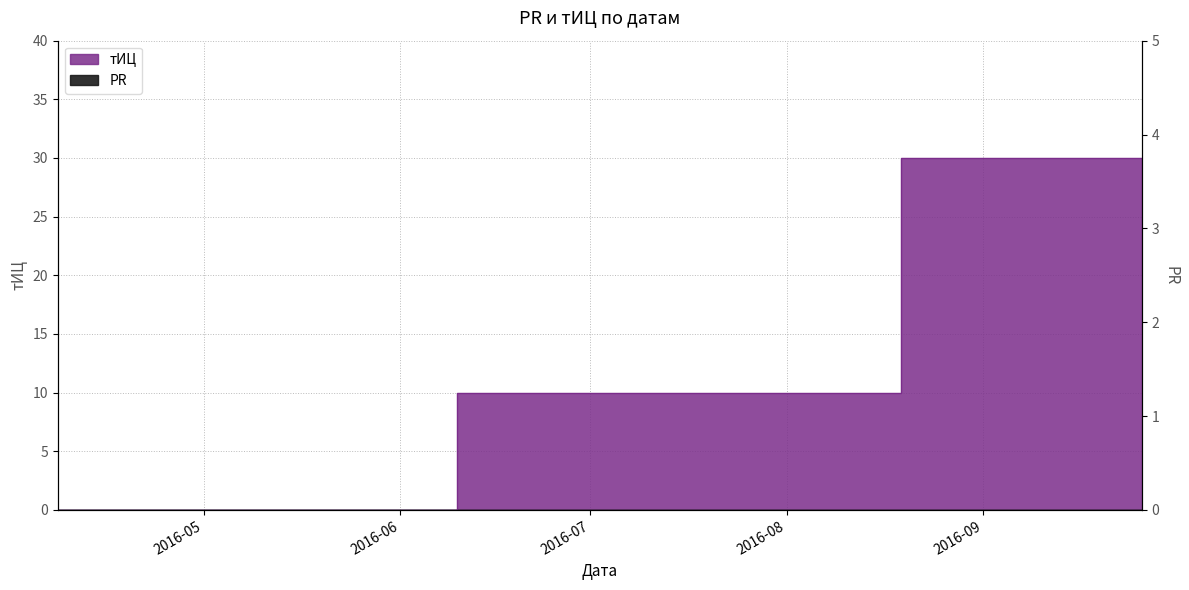

Count the number of values greater than 20.

1